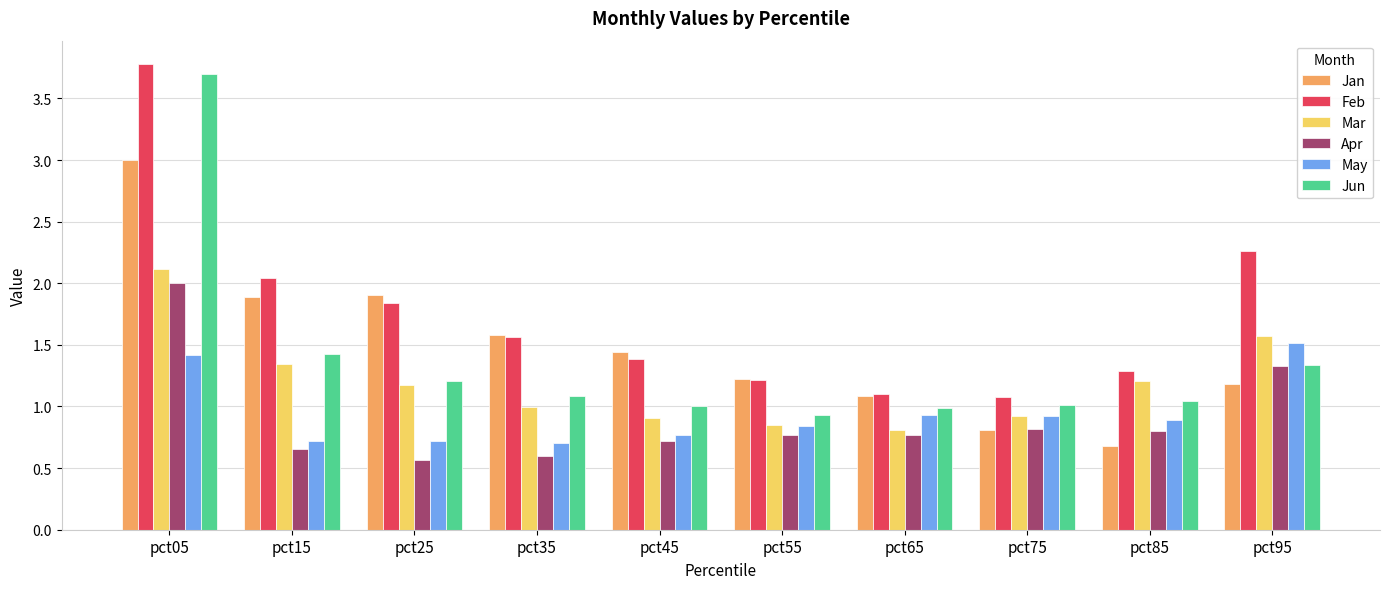

Between pct35 and pct65, which series saw the biggest shift?

Jan